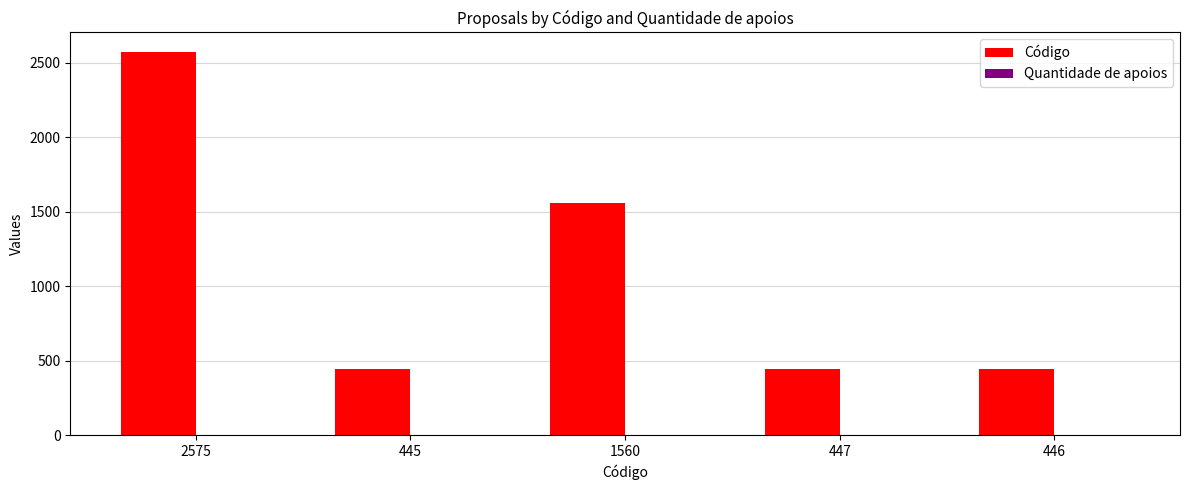

At which category is the sum across all series the highest?

2575